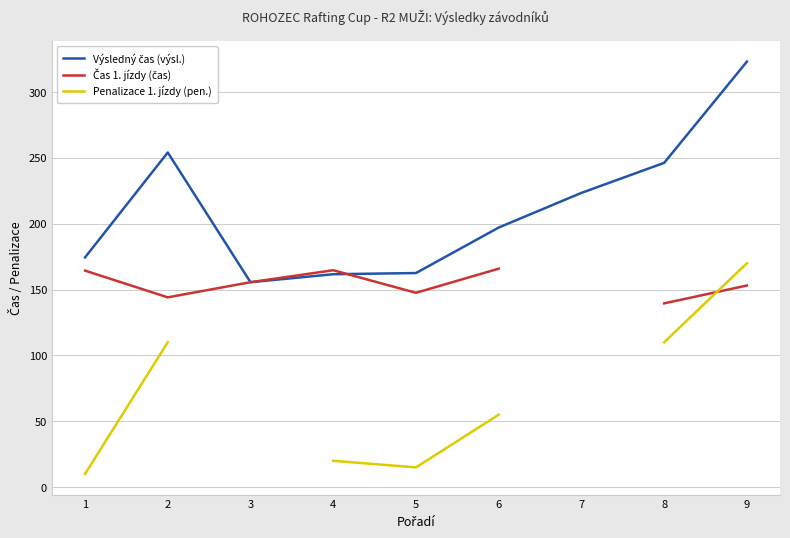

How many distinct data groups are displayed?

3